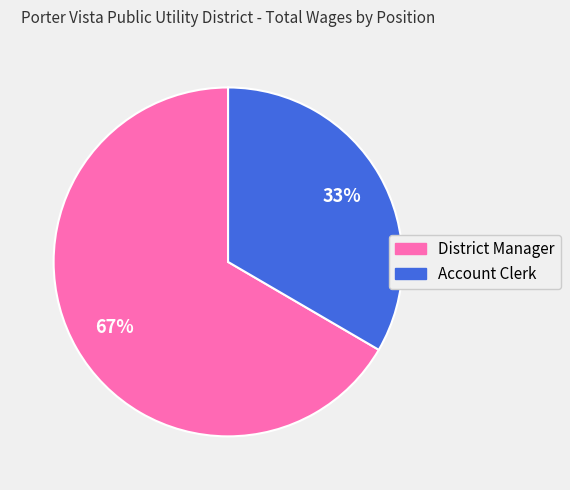

Do Account Clerk and District Manager together represent more than half of the pie?

Yes